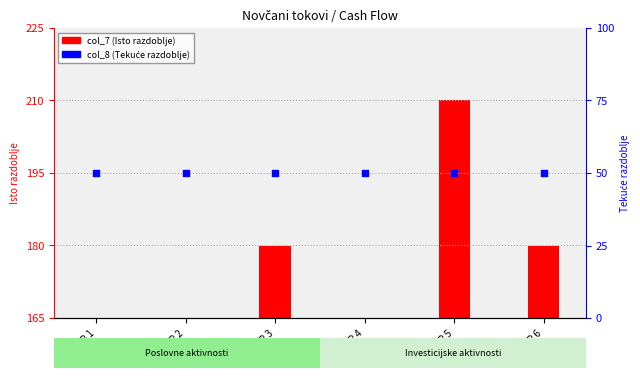

Which series has the largest Y range (max minus min)?

col_7 (Isto razdoblje)